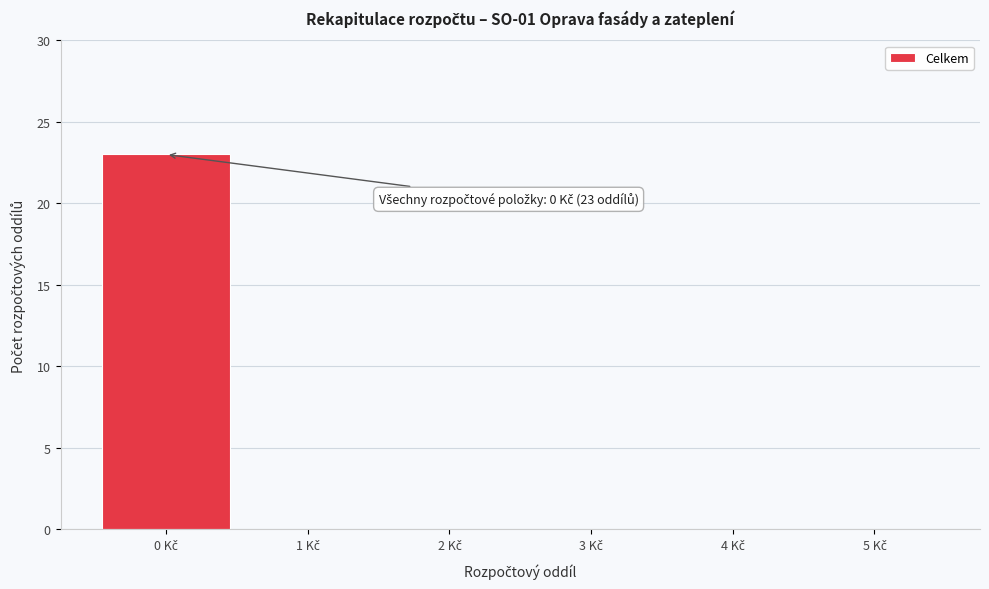

What is the sum of all values?

23